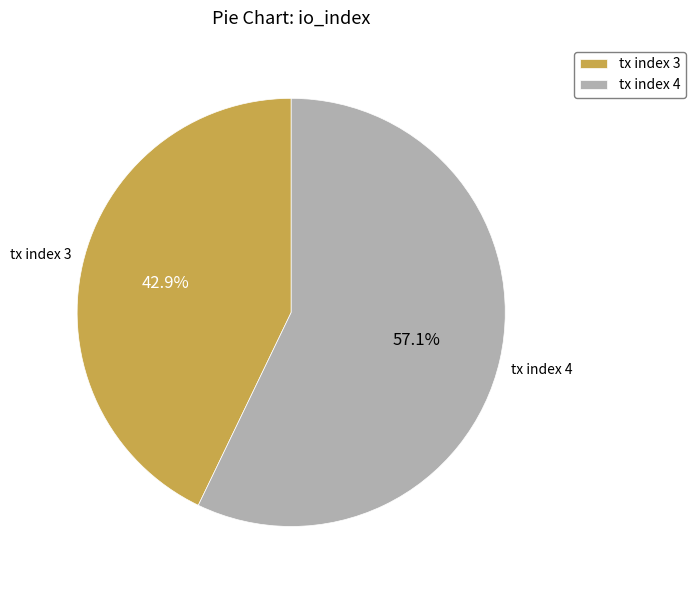

What is the majority slice?

tx index 4